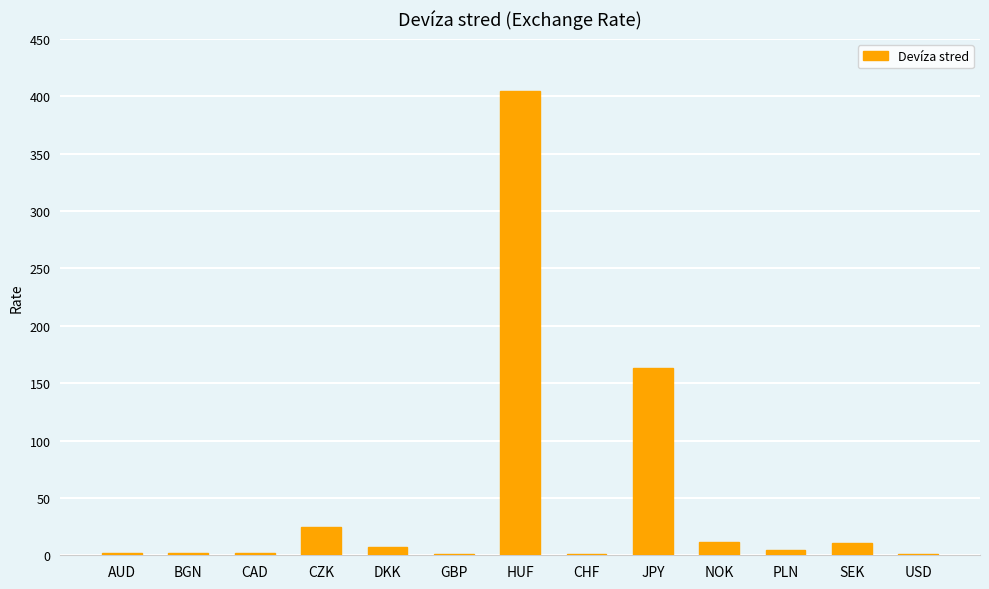

At which label is the value closest to 202?

JPY